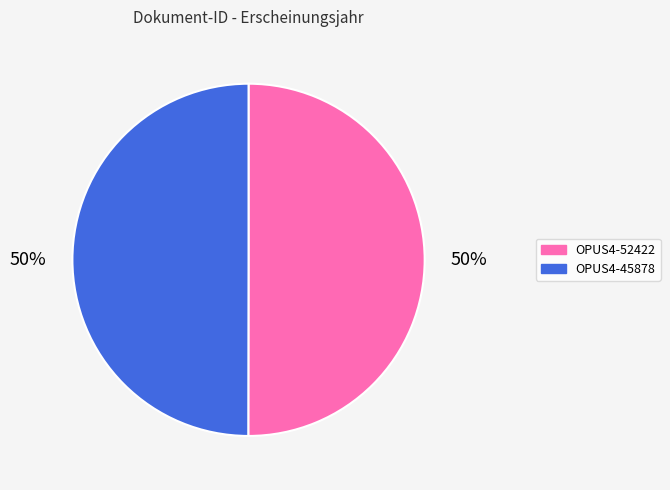

The OPUS4-52422 slice represents 50% of the pie. True or false?

True